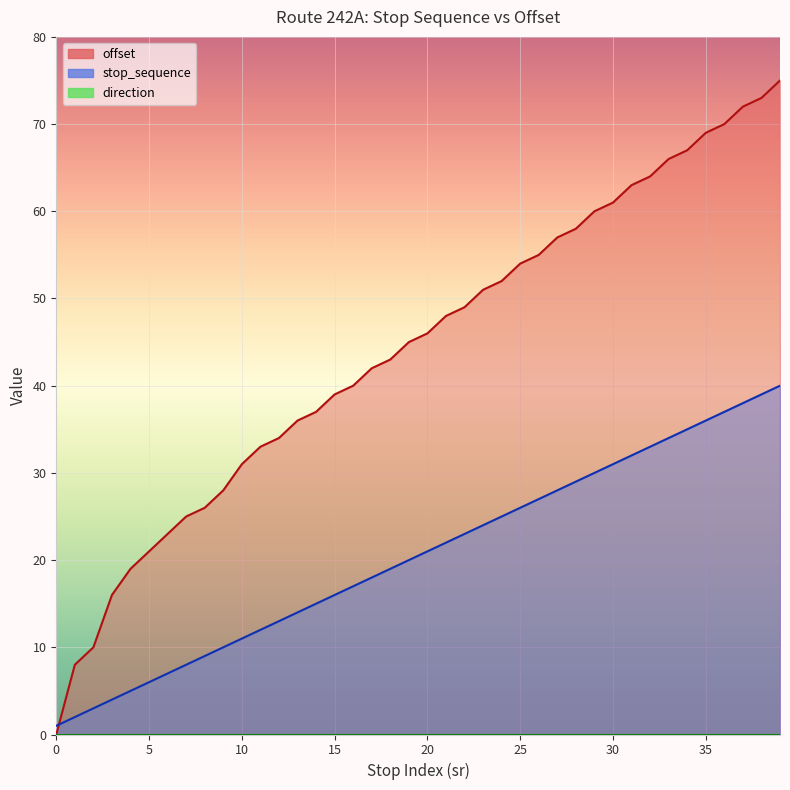

True or false: stop_sequence and offset cross at least once.

True